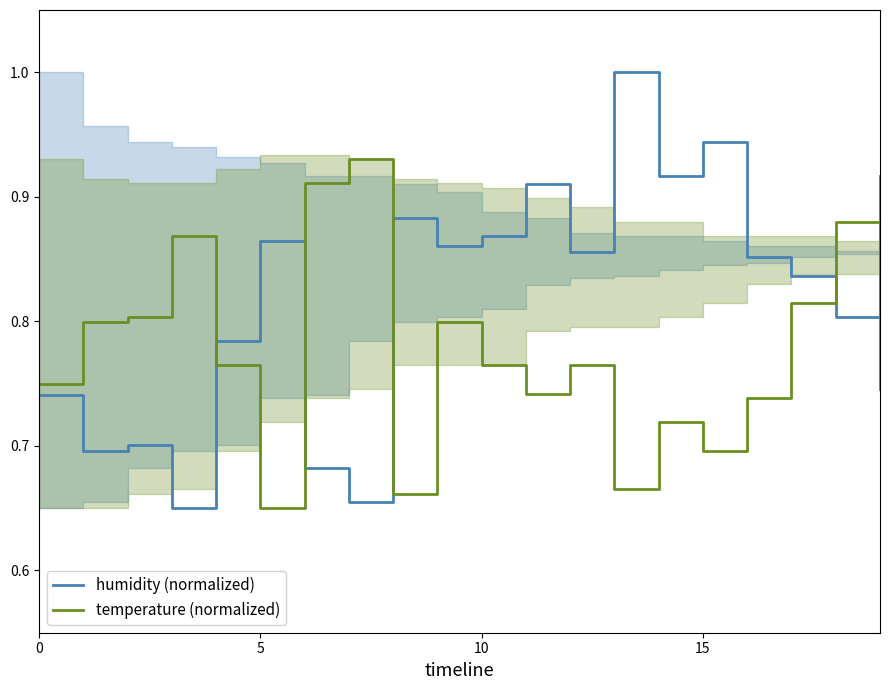

What is the difference between the maximum and second lowest values in the humidity (normalized) series?

0.3